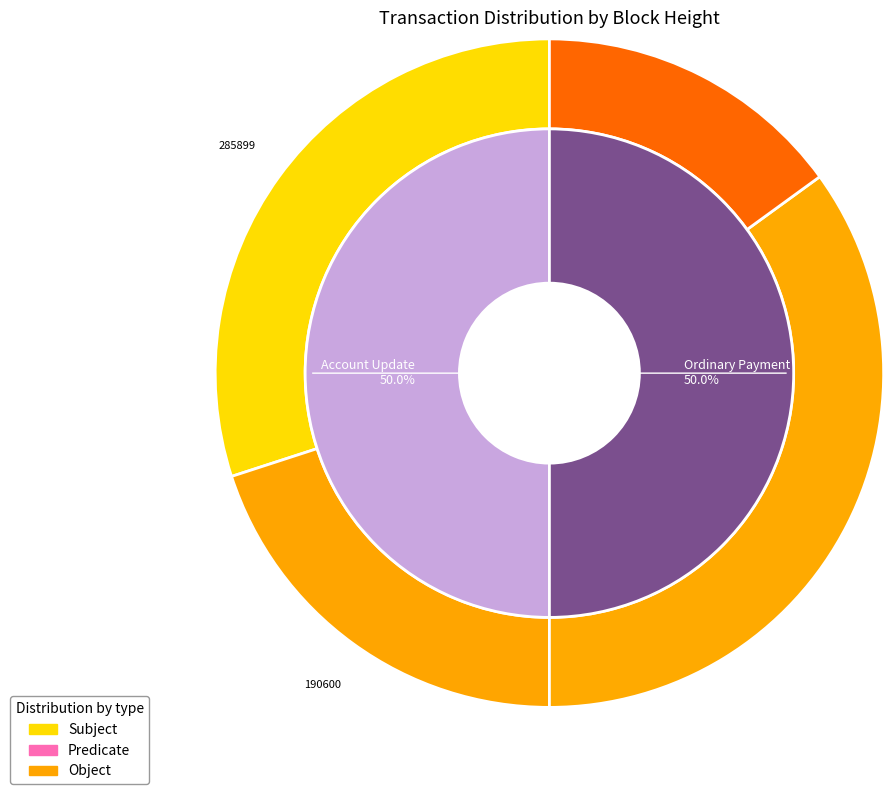

Is it true that 476499 is 50% of the pie?

True